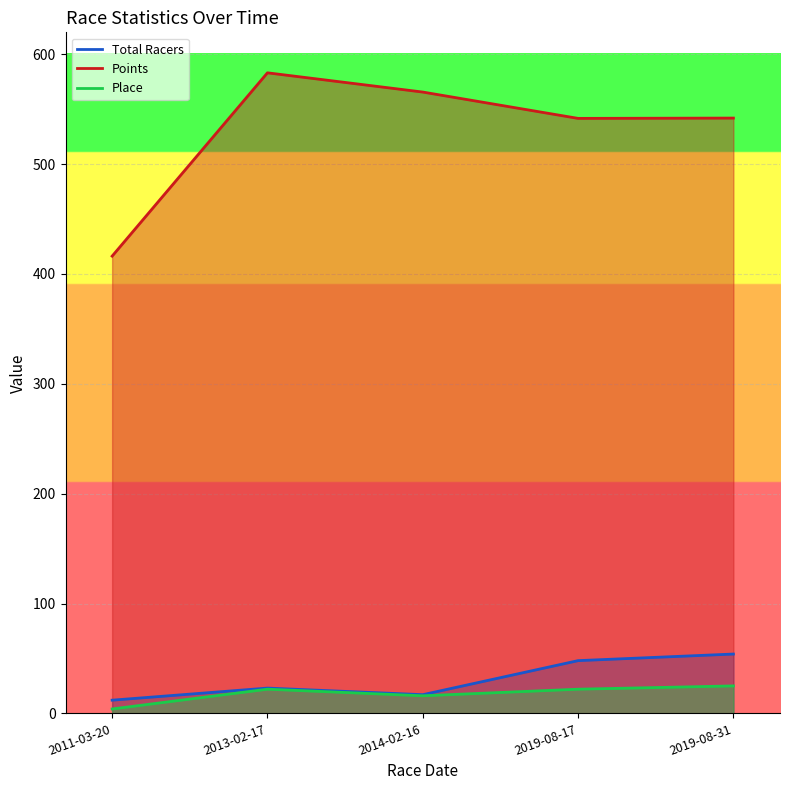

Is it true that Points equals 541.7 at 2019-08-17?

True